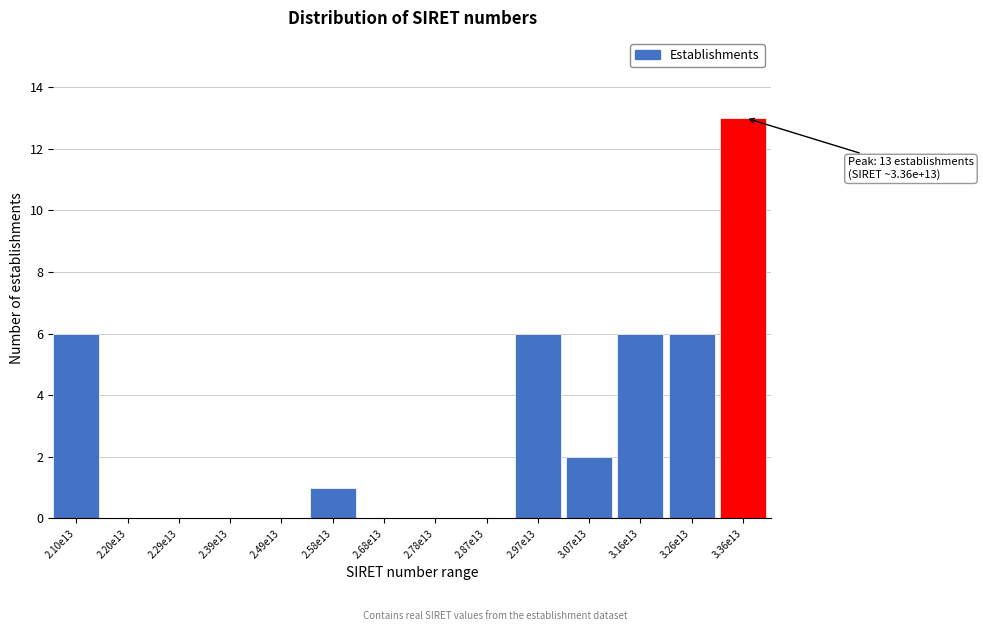

Reading left to right, transcribe all the data shown in this chart.

2.10e13=6	2.20e13=0	2.29e13=0	2.39e13=0	2.49e13=0	2.58e13=1	2.68e13=0	2.78e13=0	2.87e13=0	2.97e13=6	3.07e13=2	3.16e13=6	3.26e13=6	3.36e13=13